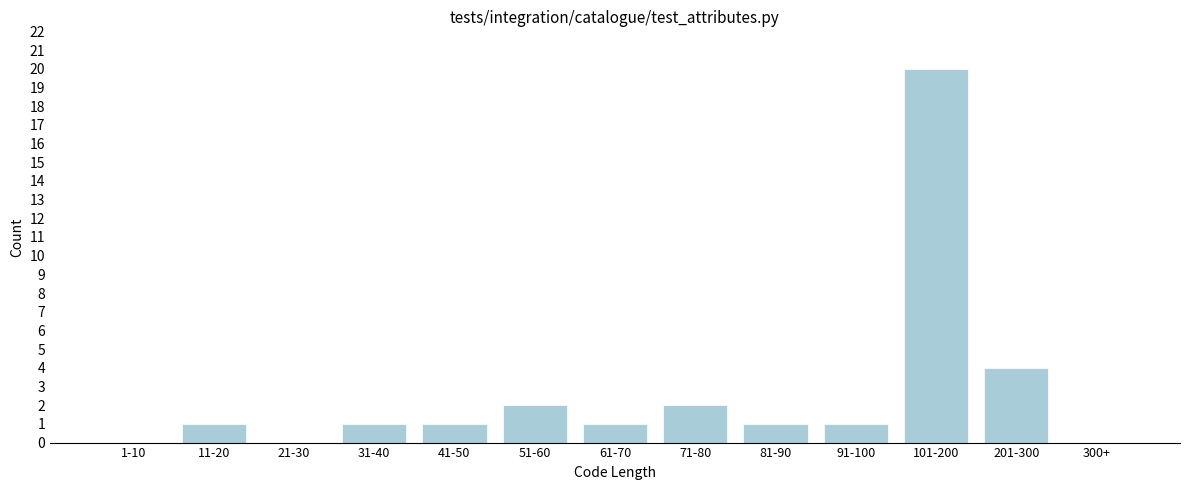

Reading left to right, extract all data points from this chart.

1-10=0	11-20=1	21-30=0	31-40=1	41-50=1	51-60=2	61-70=1	71-80=2	81-90=1	91-100=1	101-200=20	201-300=4	300+=0